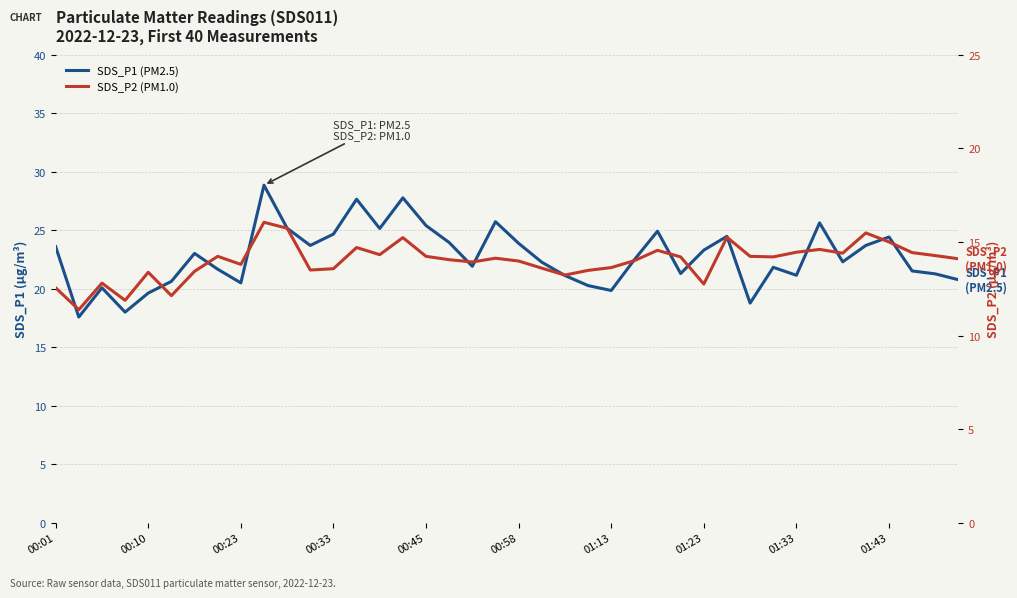

Is the value of SDS_P2 (PM1.0) at 25 greater than the value of SDS_P1 (PM2.5) at 33?

No